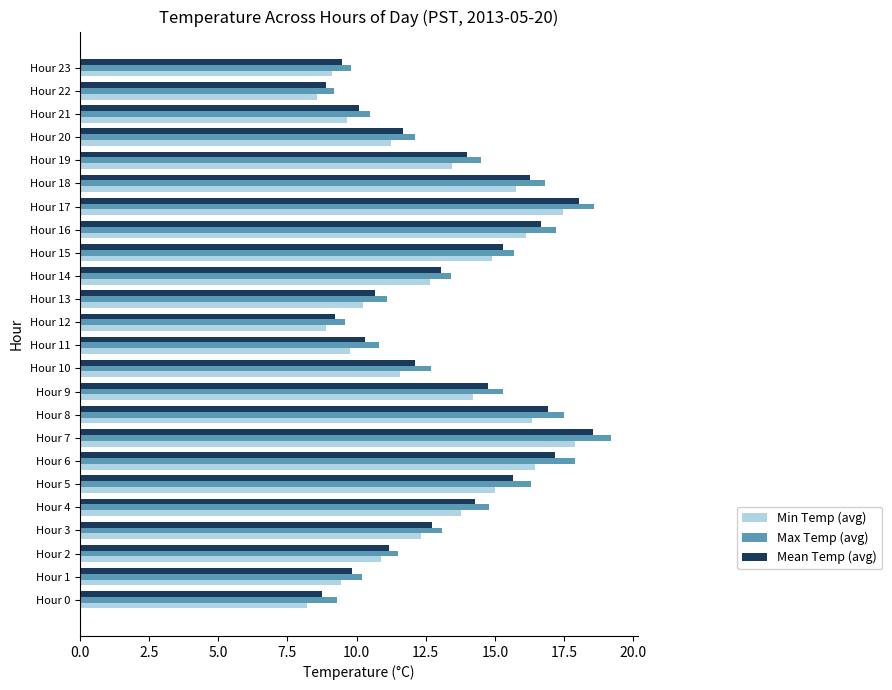

What is the difference between the highest and lowest values at Hour 13?

0.9